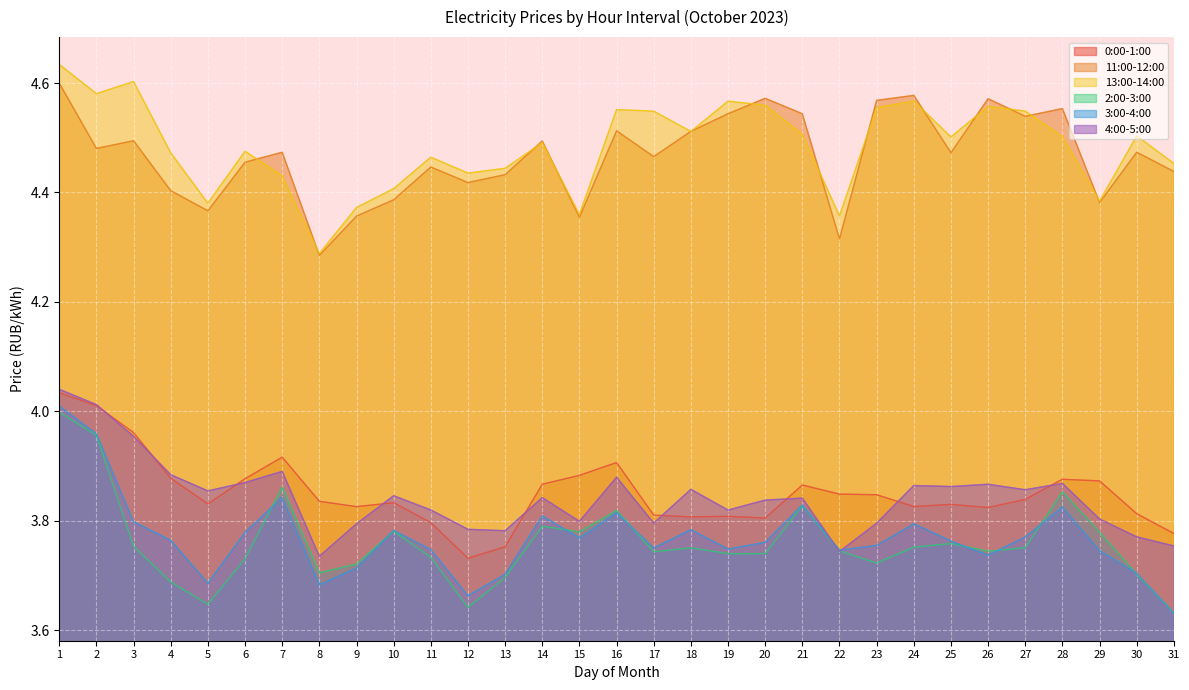

What is the difference between the maximum and minimum values in the 13:00-14:00 series?

0.3